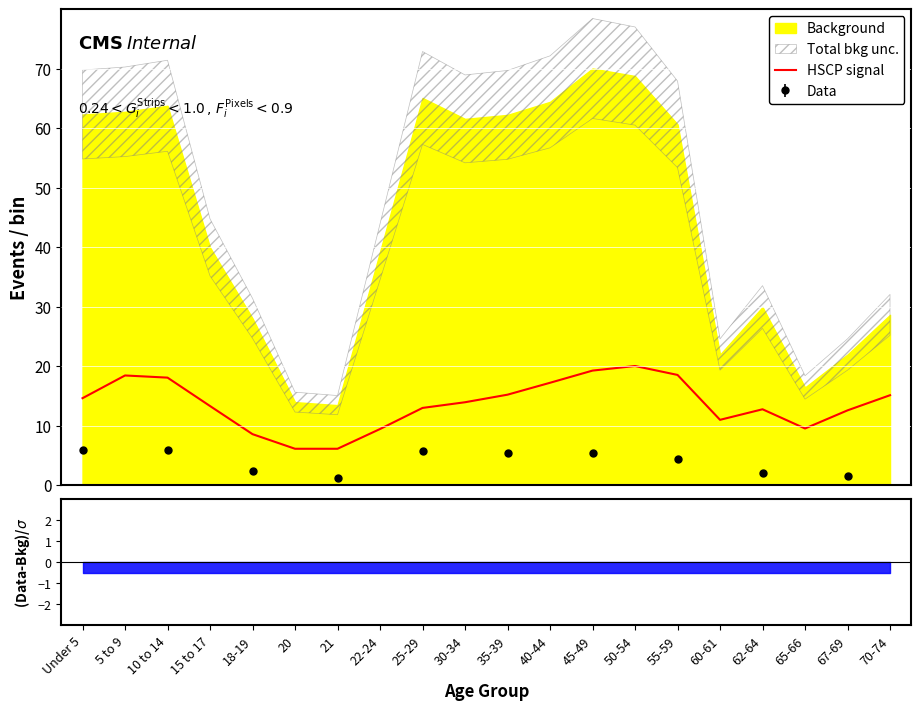

Is it true that the value at 65-66 is 9.5?

True